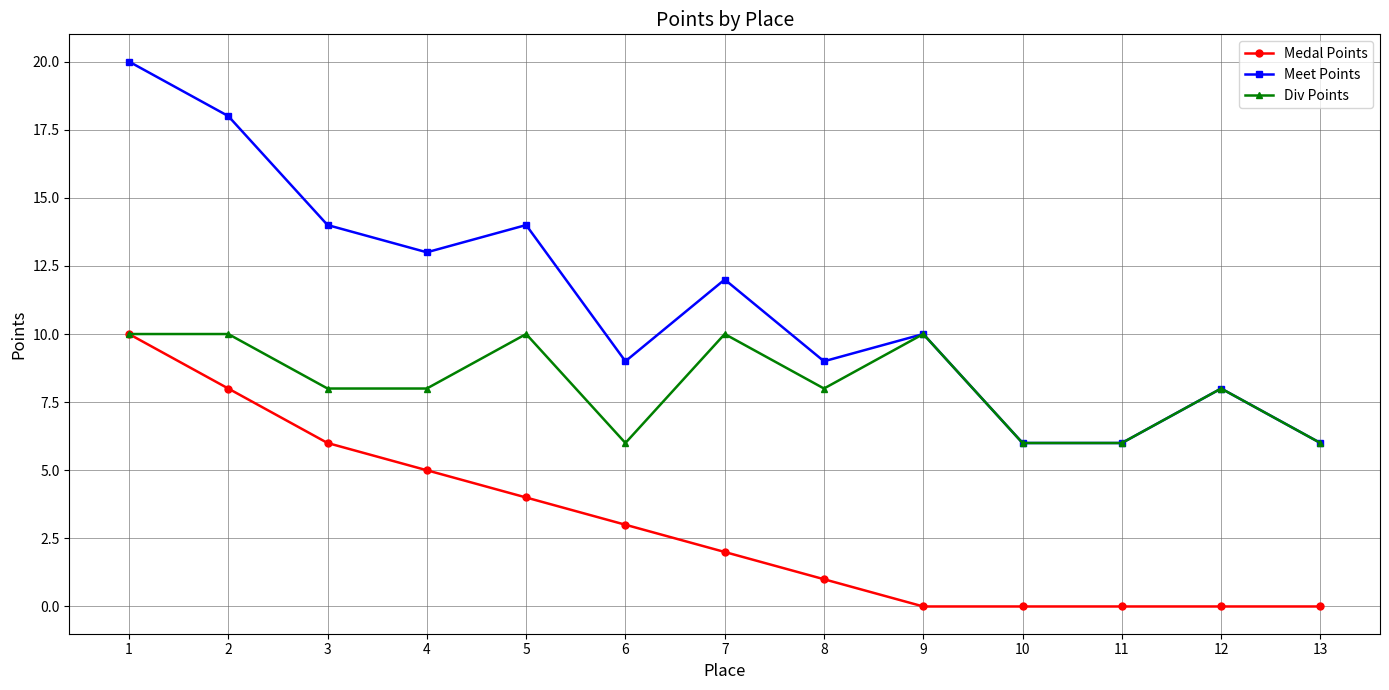

Does the chart display data point markers on the line(s)?

Yes